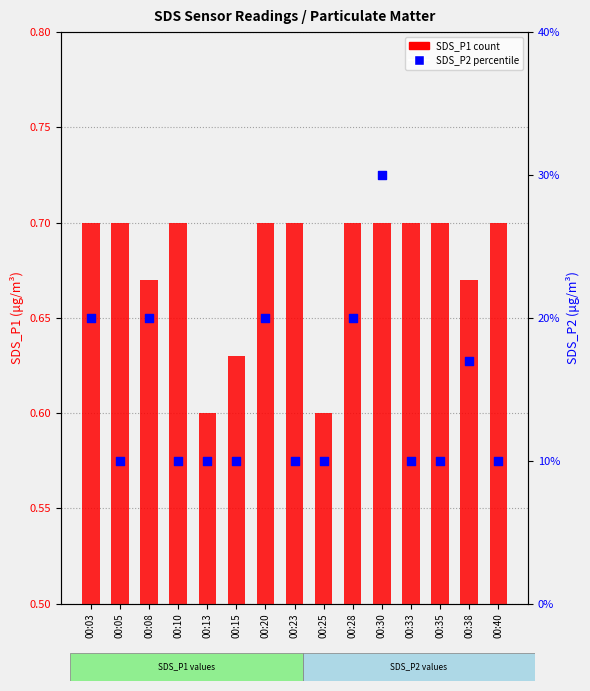

At which category is the sum across all series the highest?

00:30